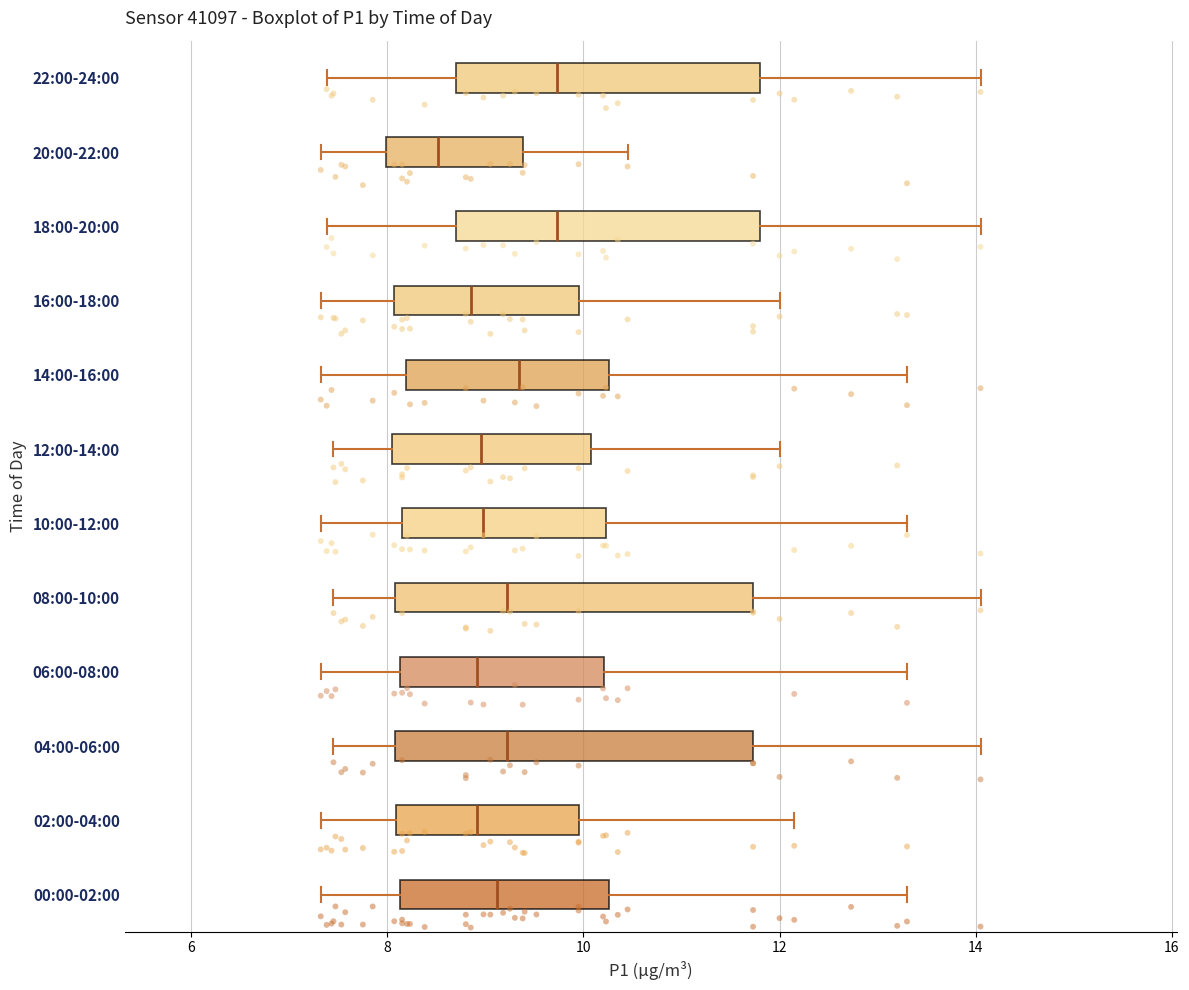

Where is the right edge of the box for 20:00-22:00 on the x-axis? The values are not printed on the chart, so give them approximately, as read against the axis.

9.4